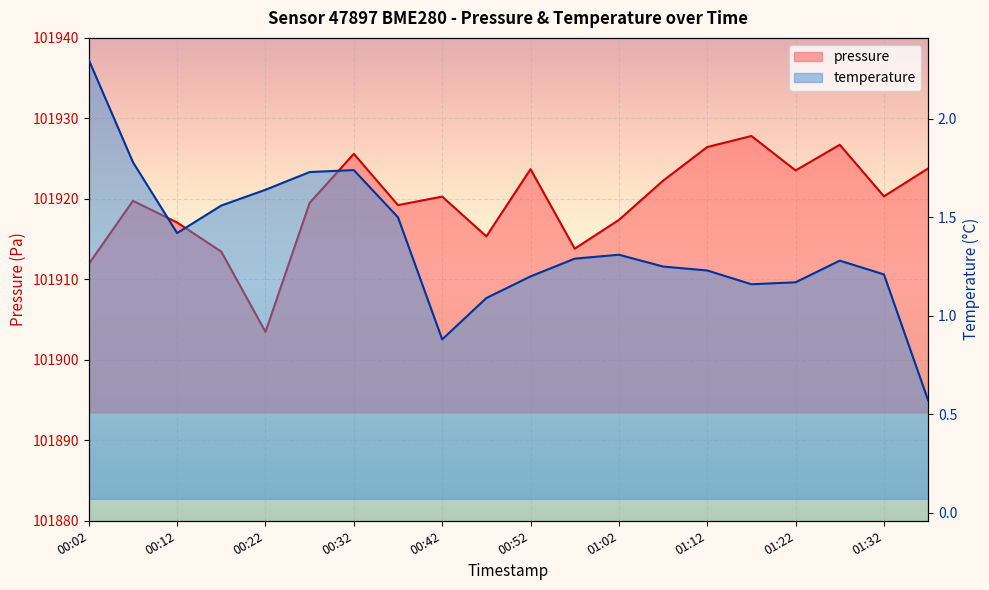

List the labels in order of temperature value, largest first.

00:02, 00:07, 00:32, 00:27, 00:22, 00:17, 00:37, 00:12, 01:02, 00:57, 01:27, 01:07, 01:12, 01:32, 00:52, 01:22, 01:17, 00:47, 00:42, 01:37